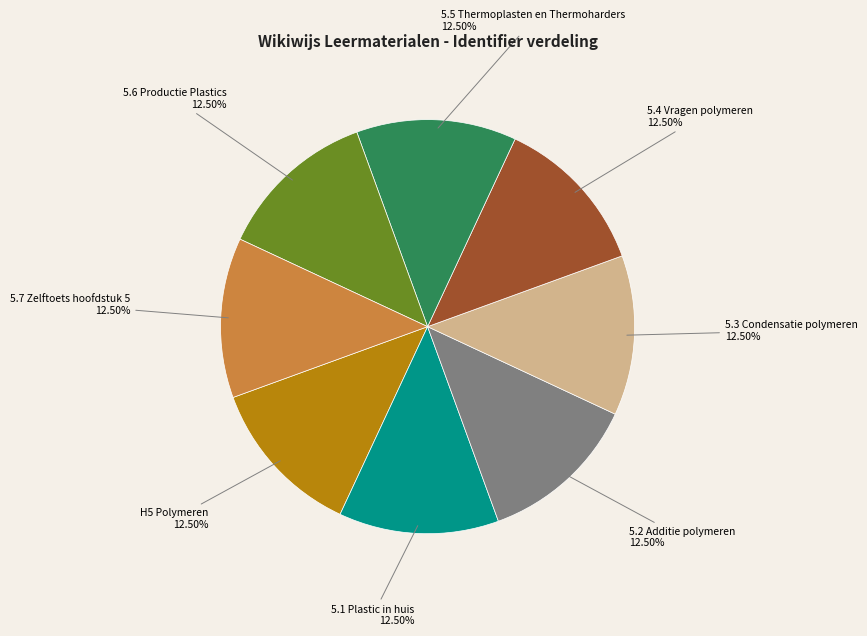

Is there a majority slice in this chart?

No